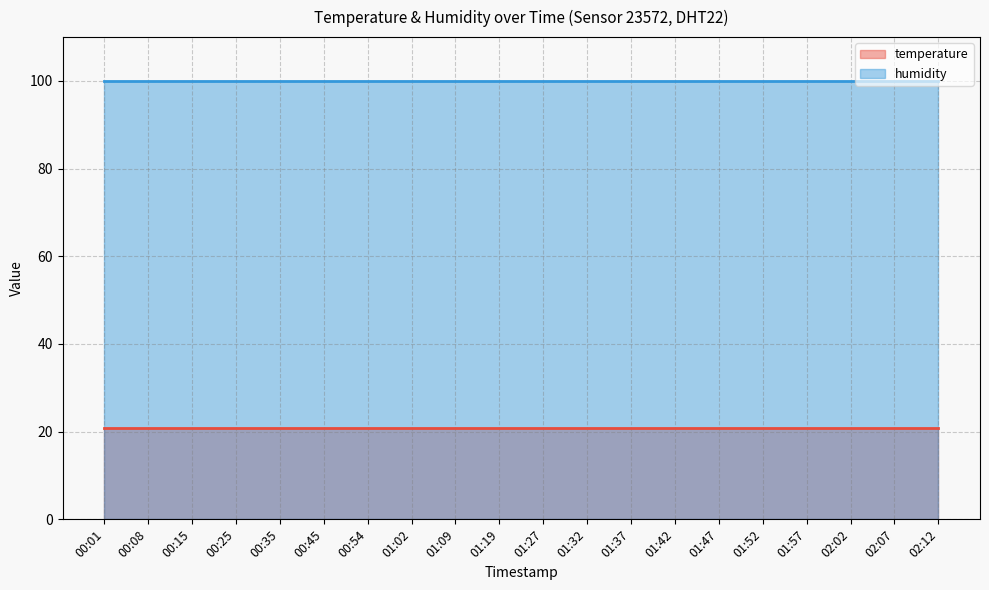

What is the spread (max minus min) of values at 00:35?

79.1